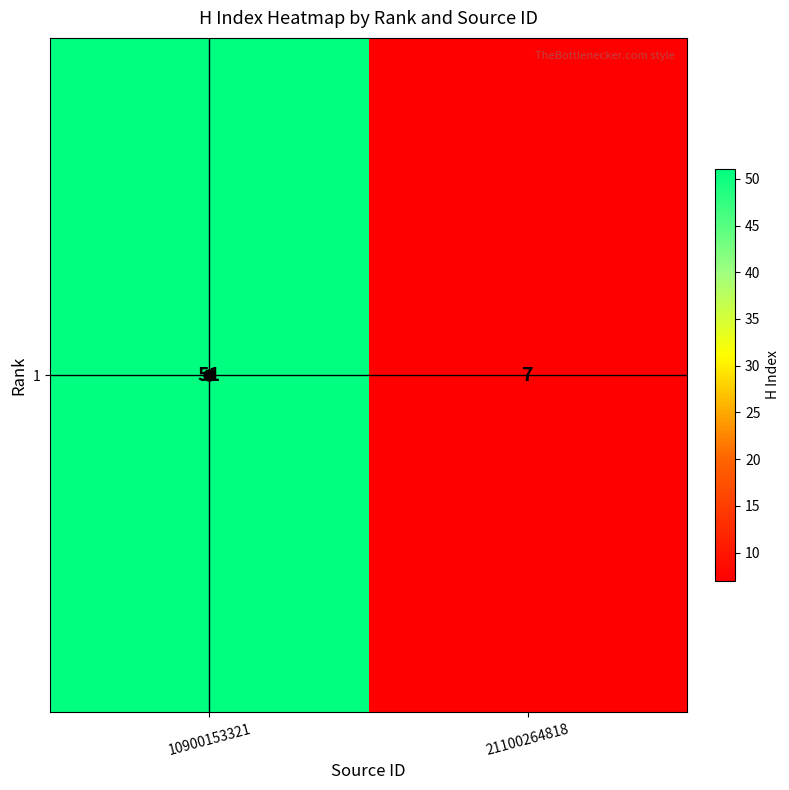

At which category does the chart reach its minimum across all series?

21100264818